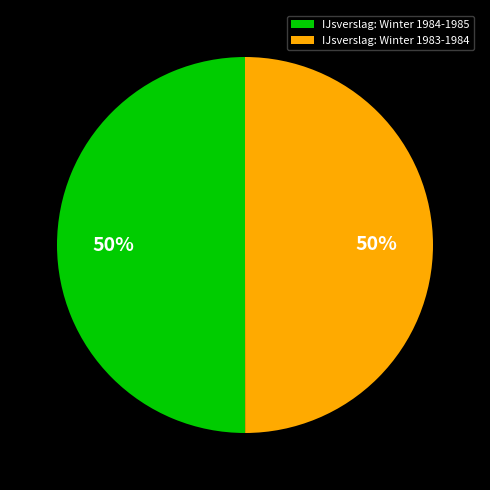

To the nearest percent, what portion does IJsverslag: Winter 1983-1984 represent?

50%